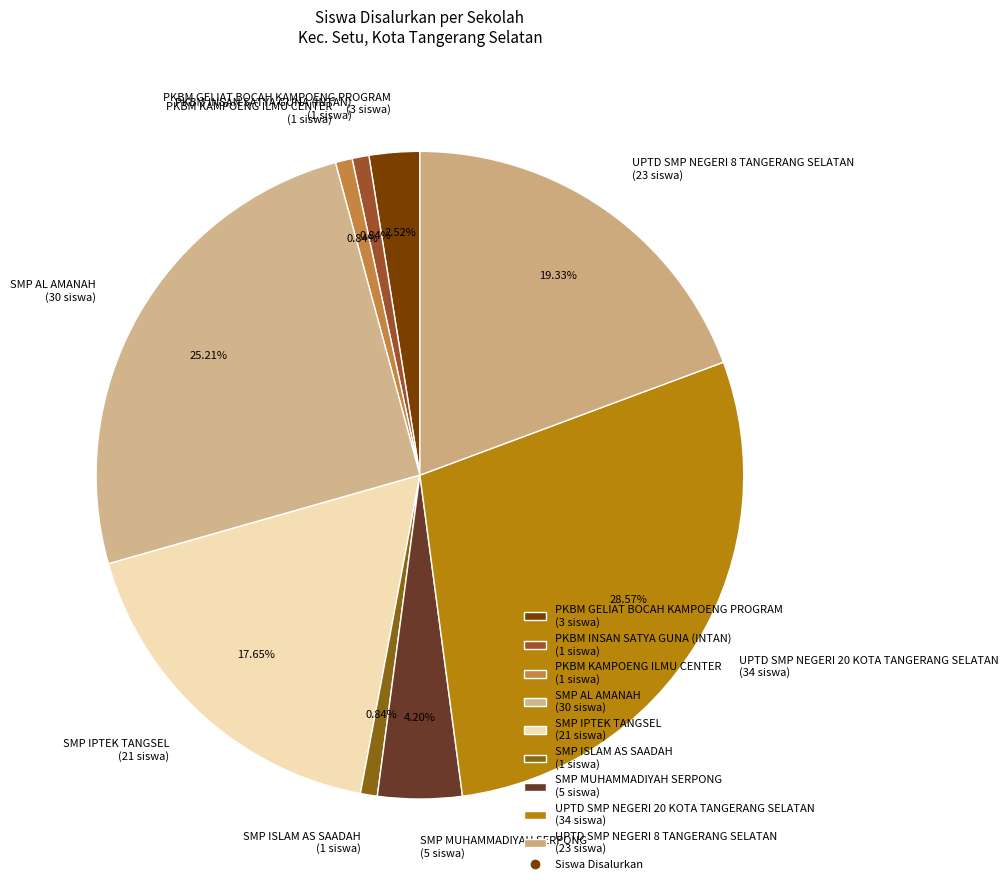

Does SMP ISLAM AS SAADAH represent more than half of the total?

No